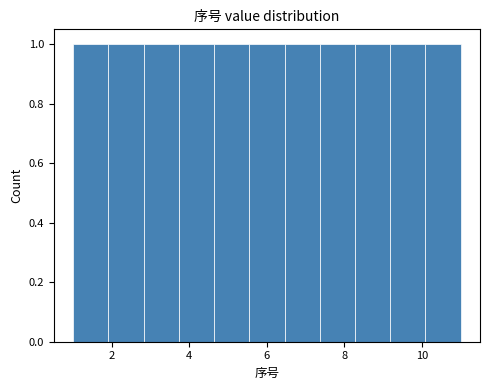

Reading left to right, list every bar in this chart as the range it spans on the x-axis followed by its height. Neither the bar edges nor the heights are printed on the chart, so give them approximately, as read against the axes.

1.0 to 2.0: 1
2.0 to 2.8: 1
2.8 to 3.8: 1
3.8 to 4.6: 1
4.6 to 5.6: 1
5.6 to 6.4: 1
6.4 to 7.4: 1
7.4 to 8.2: 1
8.2 to 9.2: 1
9.2 to 10.0: 1
10.0 to 11.0: 1